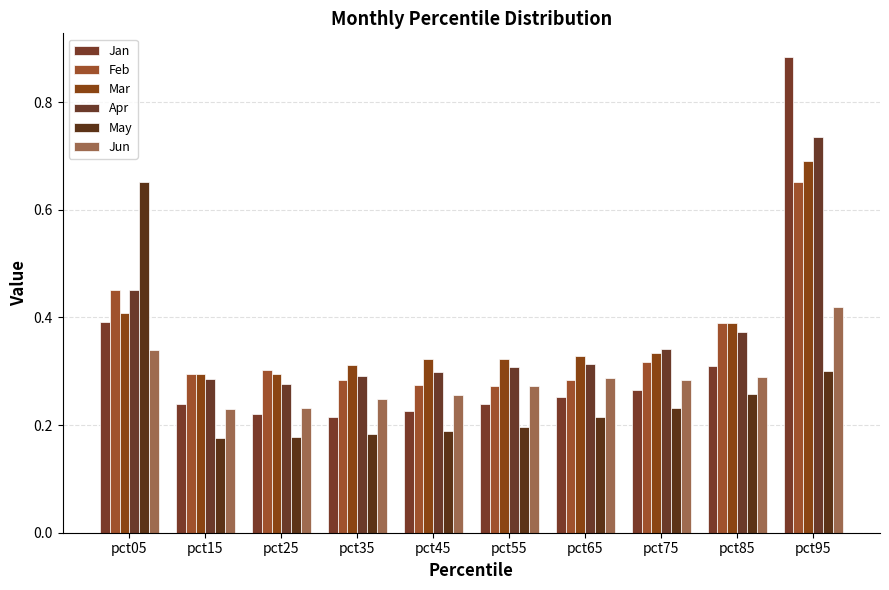

The value of Feb at pct35 is 0.3. True or false?

True